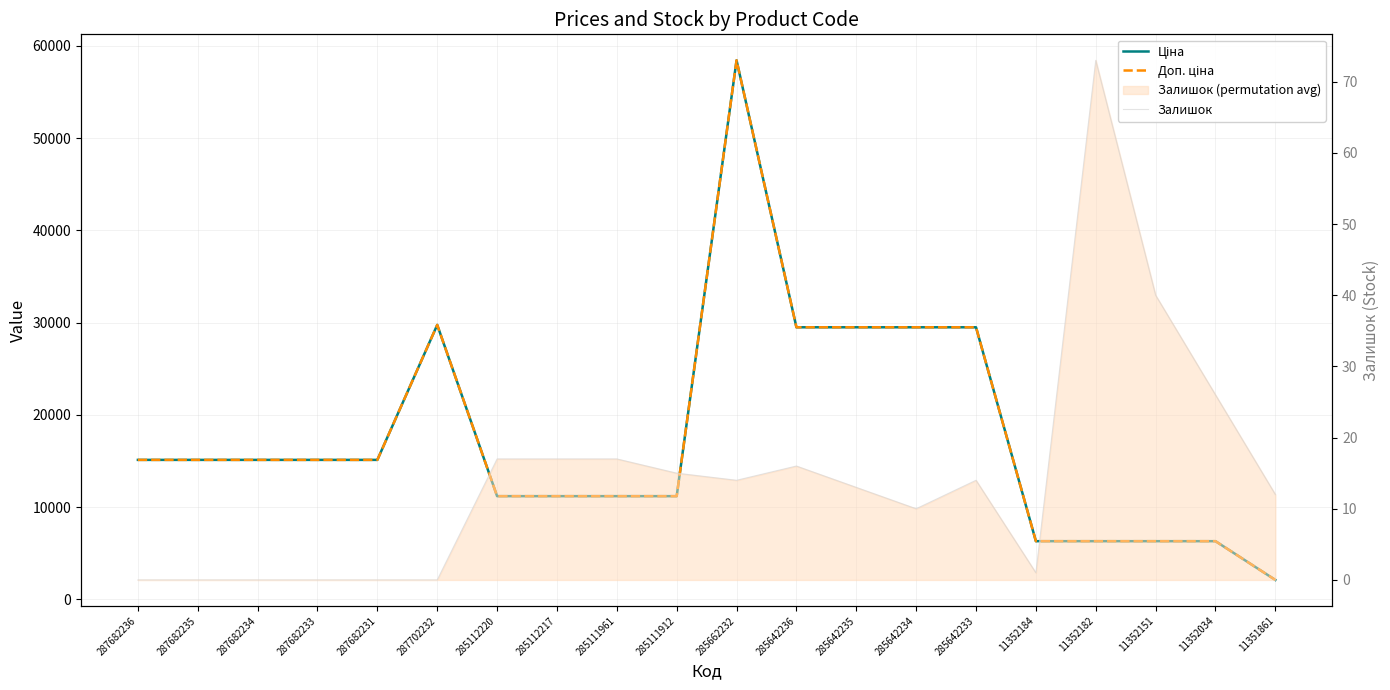

At how many categories does at least one series exceed 18404?

6